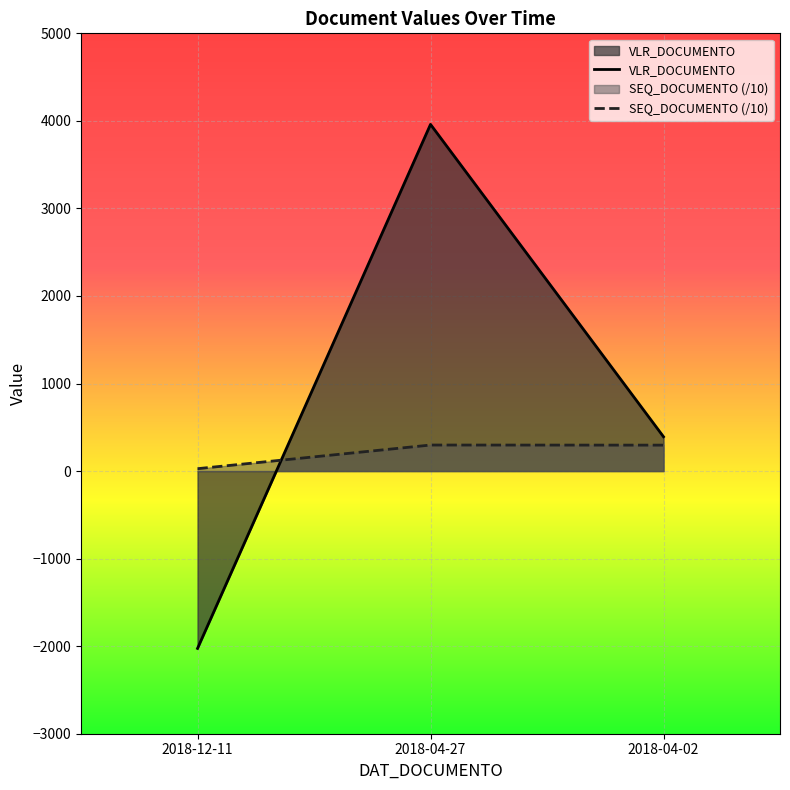

Which series has the largest total across all categories?

VLR_DOCUMENTO